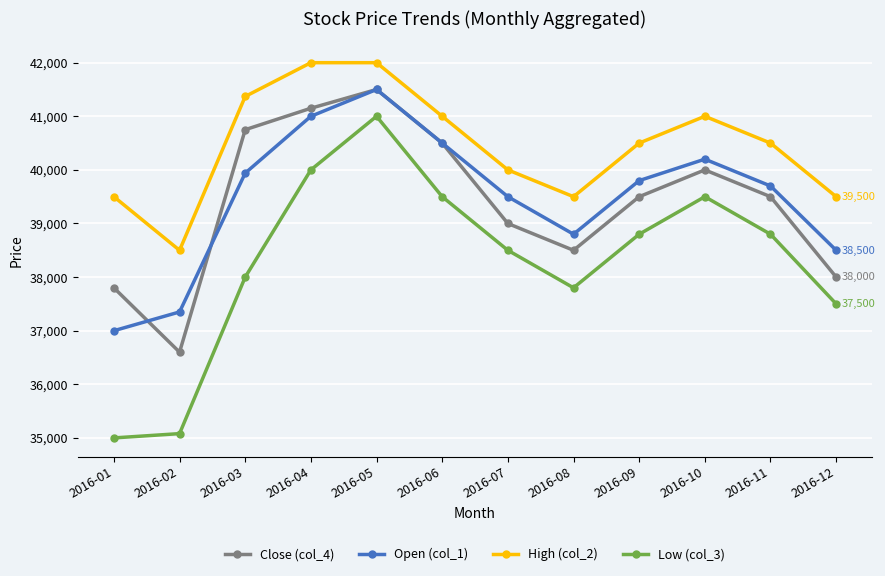

True or false: Close (col_4) and High (col_2) cross at least once.

False